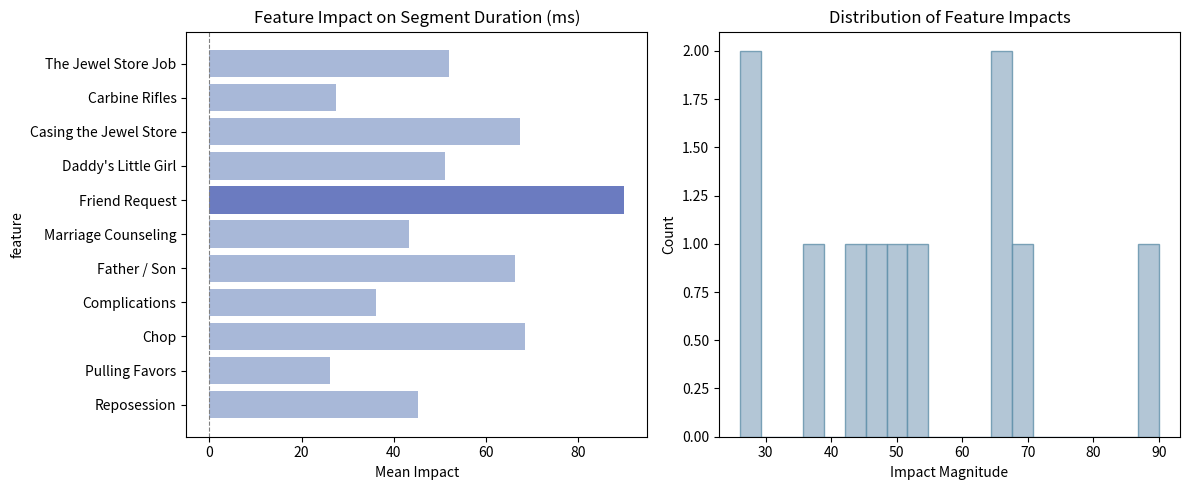

How many values are below 51?

5